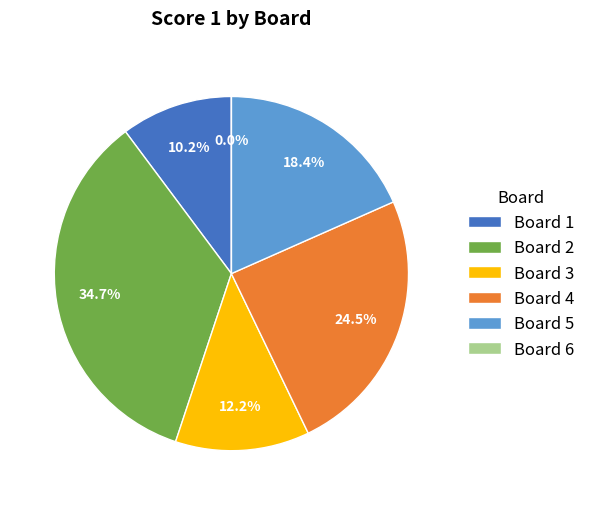

What is the total percentage of 1 and 6?

10.2%